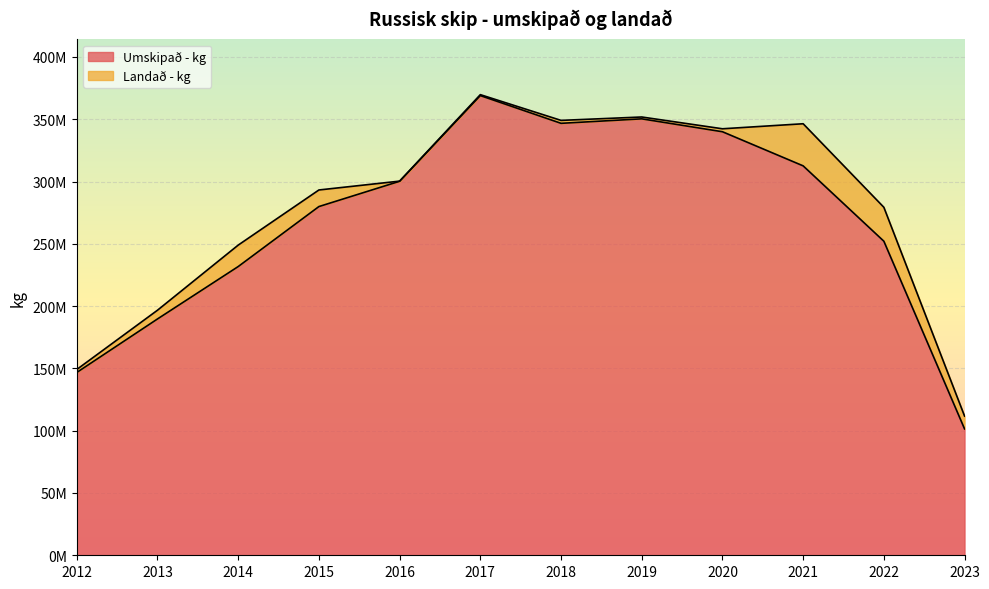

What is the change in value from 2013 to 2019?

+160626446